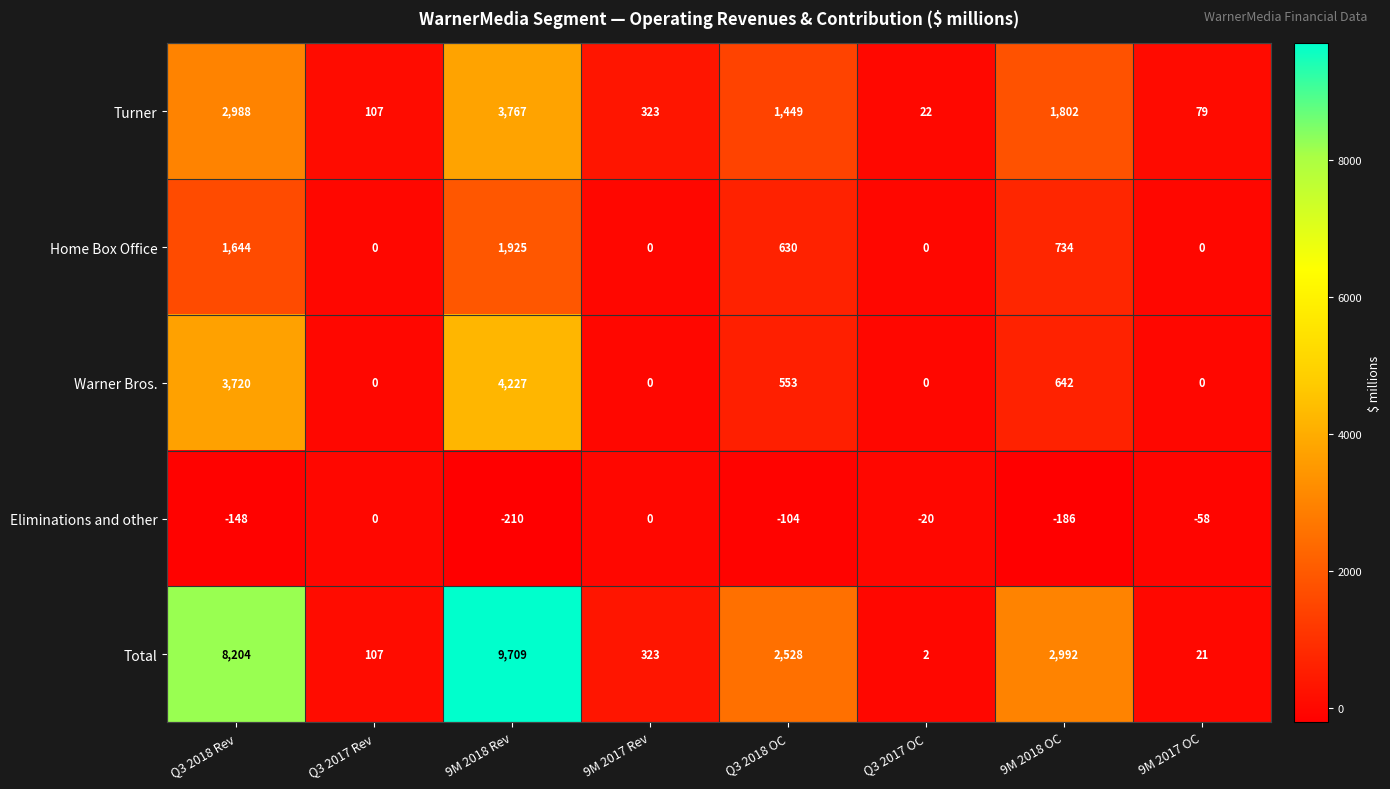

Rank the series at Q3 2018 OC from lowest to highest value.

Eliminations and other, Warner Bros., Home Box Office, Turner, Total